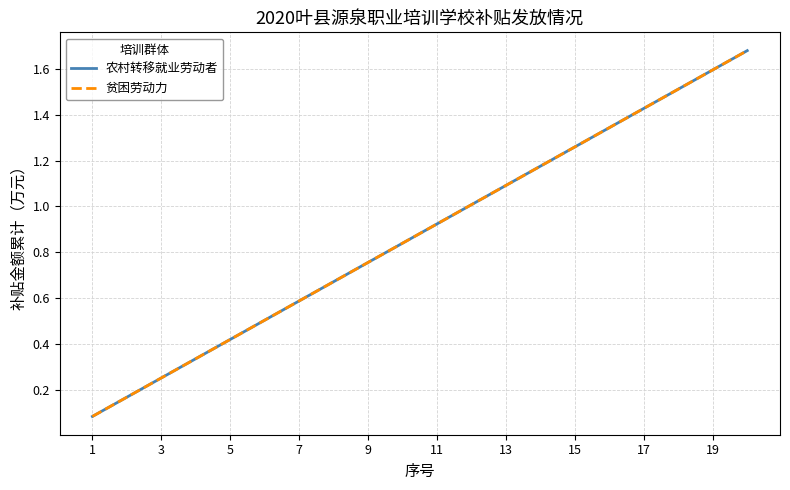

Does the chart have visible grid lines?

Yes